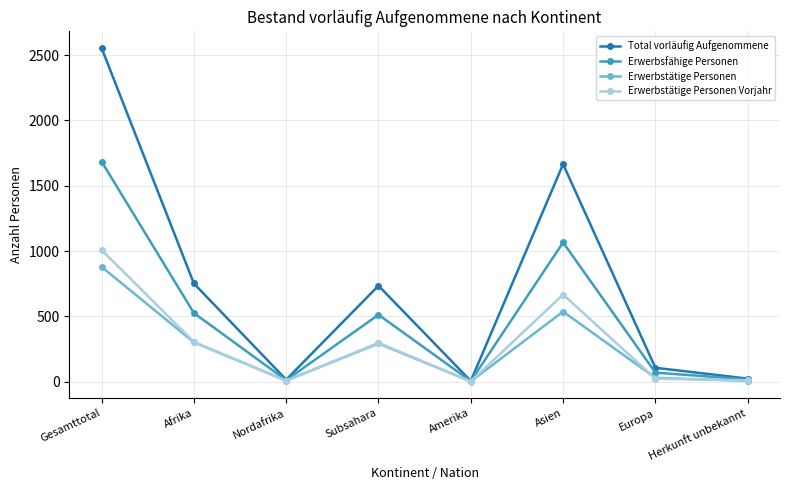

Is the value of Erwerbstätige Personen at Subsahara greater than the value of Total vorläufig Aufgenommene at Amerika?

Yes